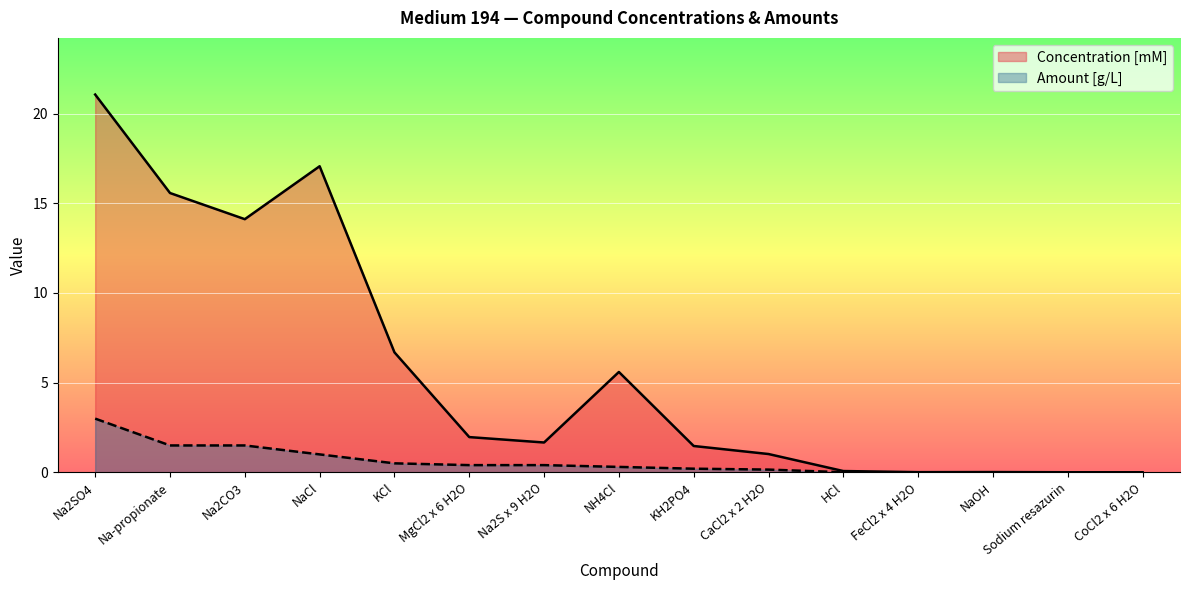

At which label does Concentration [mM] reach its peak?

Na2SO4